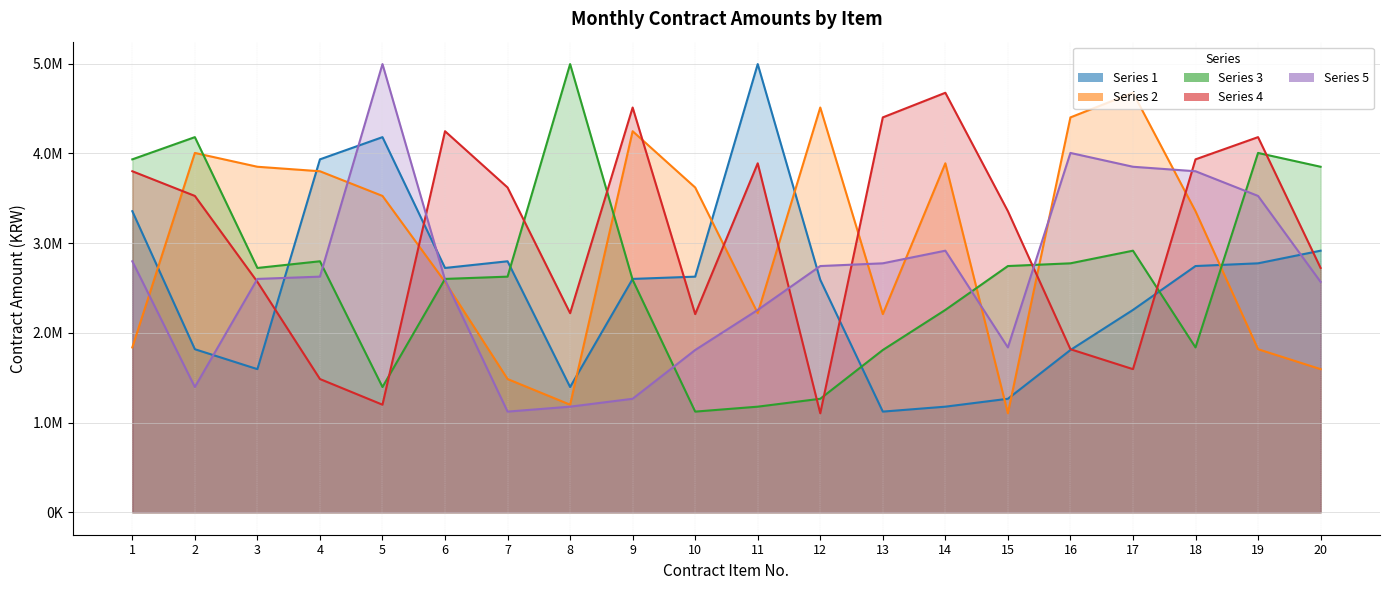

How many intersections are there between 2 and 4?

8